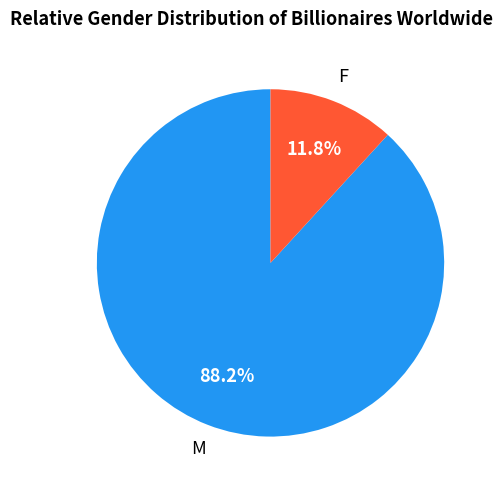

Is there any slice that represents more than half of the pie?

Yes